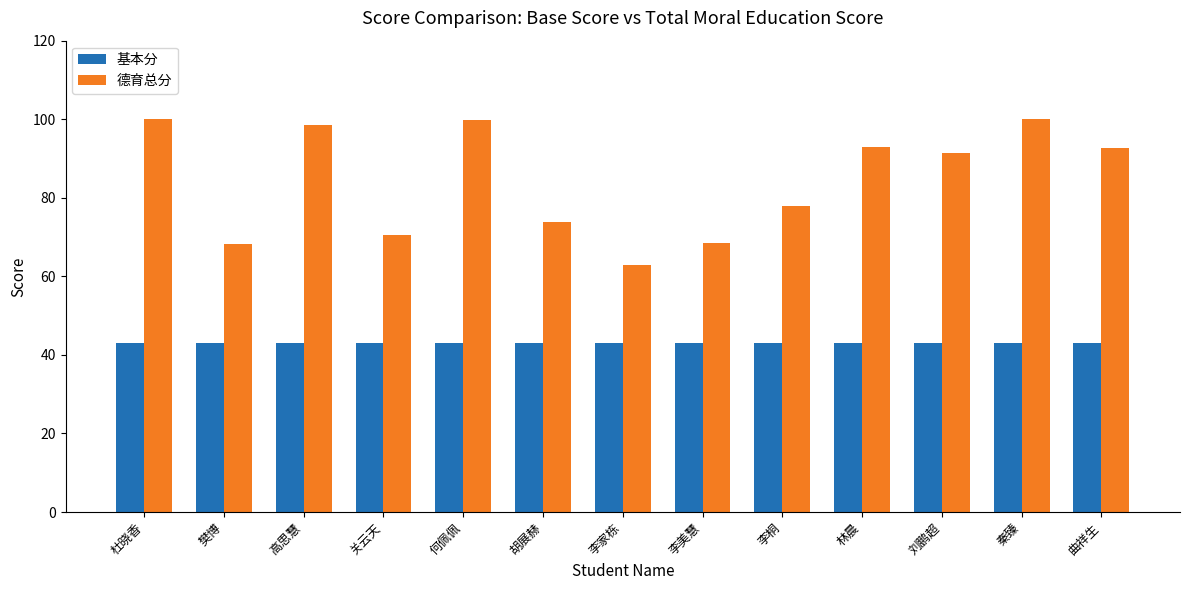

What is the average value of the 德育总分 series?

84.4